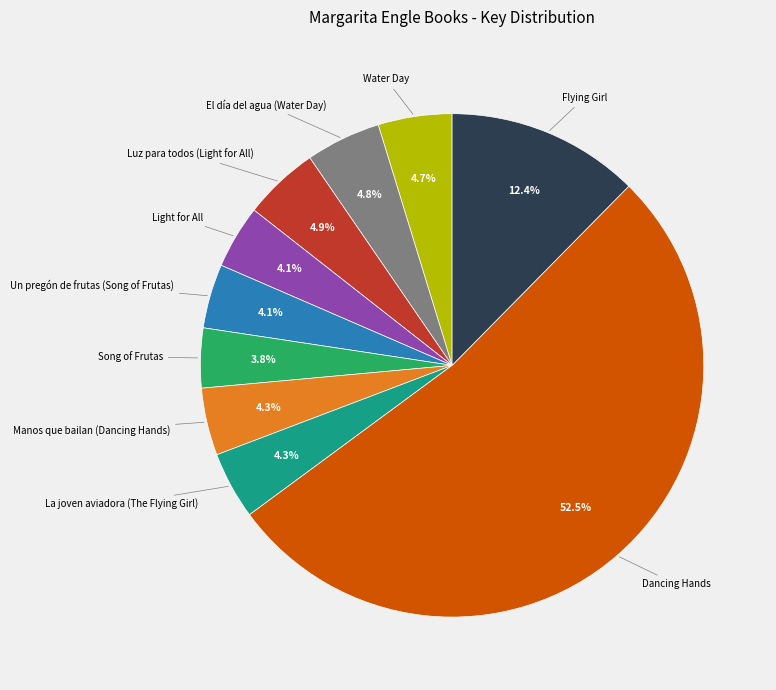

How many slices are in this pie chart?

10